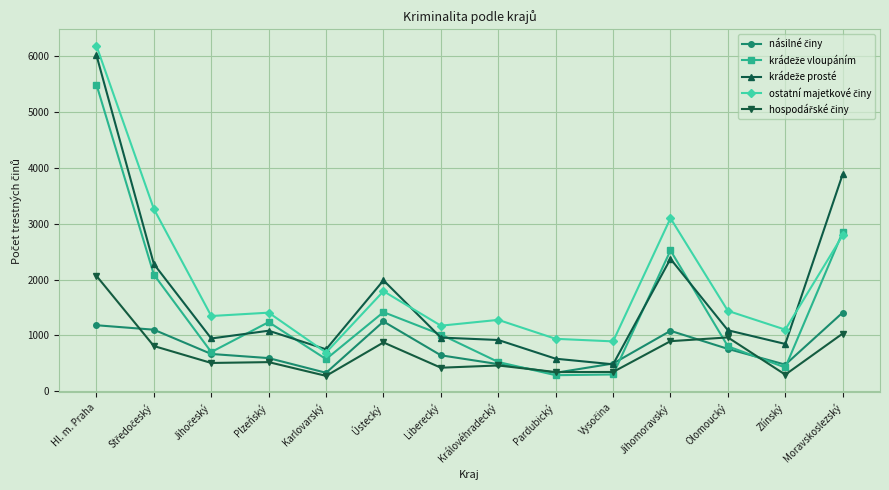

At which category is the sum across all series the highest?

Hl. m. Praha